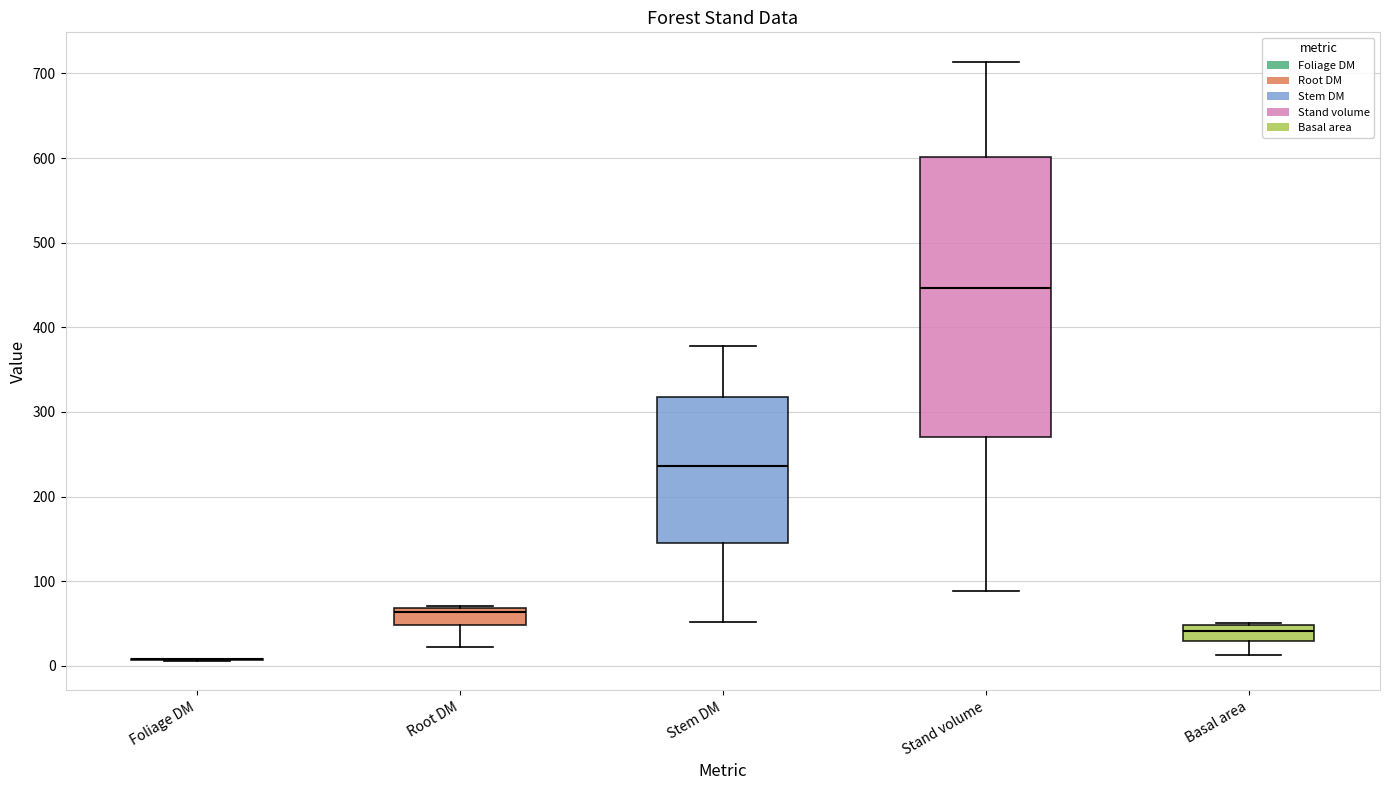

Reading left to right, read every box against the y-axis: the position of its median line, the range the box covers, and the ends of its whiskers. The values are not printed on the chart, so give them approximately, as read against the axis.

Foliage DM: box collapsed to a line at 10, whiskers 10 to 10
Root DM: median 60, box 50 to 70, whiskers 20 to 70 (just above the box's upper edge)
Stem DM: median 240, box 140 to 320, whiskers 50 to 380
Stand volume: median 450, box 270 to 600, whiskers 90 to 710
Basal area: median 40, box 30 to 50, whiskers 10 to 50